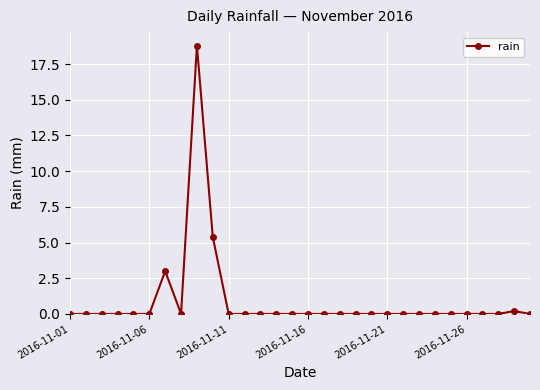

What is the average value?

0.9